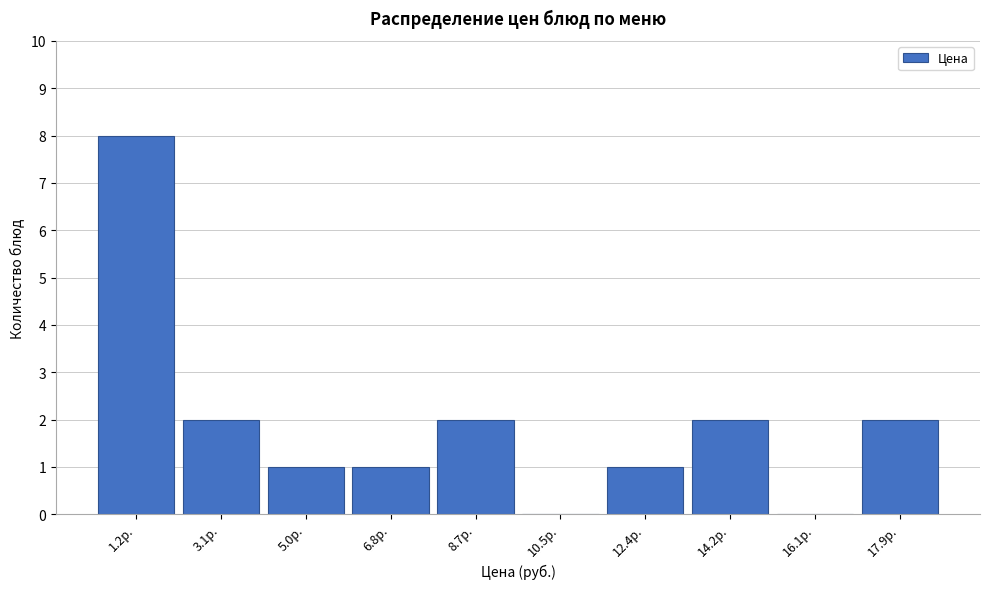

Reading right to left, what are all the values shown in this chart?

17.9р.=2	16.1р.=0	14.2р.=2	12.4р.=1	10.5р.=0	8.7р.=2	6.8р.=1	5.0р.=1	3.1р.=2	1.2р.=8